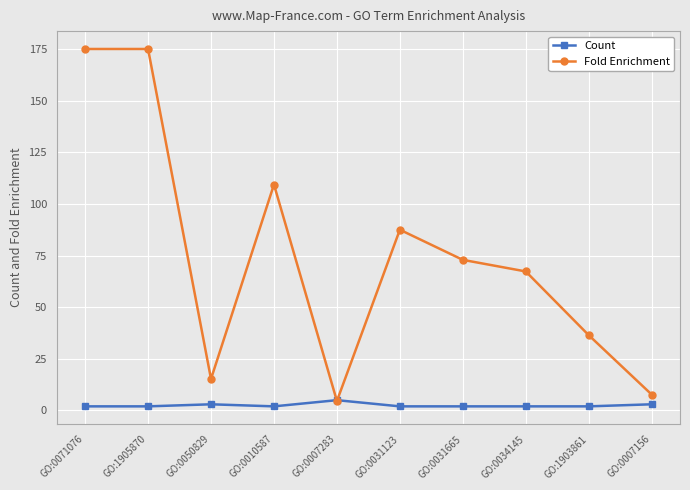

Reading left to right, transcribe all the data shown in this chart.

Count: 2.0	2.0	3.0	2.0	5.0	2.0	2.0	2.0	2.0	3.0
Fold Enrichment: 175.1	175.1	15.3	109.4	4.6	87.5	72.9	67.3	36.5	7.7